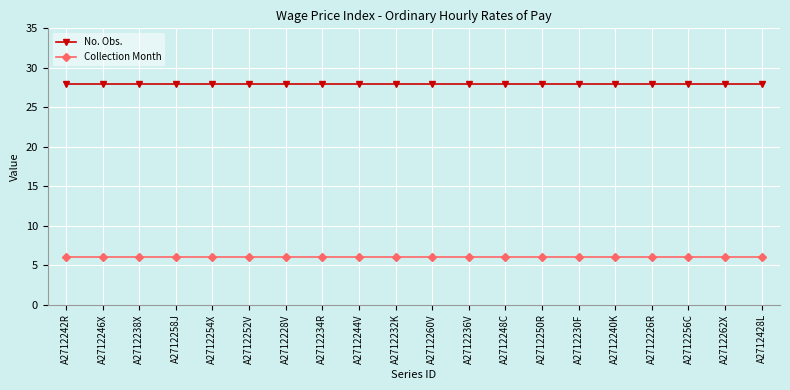

Reading left to right, list all the values displayed in this chart.

No. Obs.: A2712242R=28	A2712246X=28	A2712238X=28	A2712258J=28	A2712254X=28	A2712252V=28	A2712228V=28	A2712234R=28	A2712244V=28	A2712232K=28	A2712260V=28	A2712236V=28	A2712248C=28	A2712250R=28	A2712230F=28	A2712240K=28	A2712226R=28	A2712256C=28	A2712262X=28	A2712428L=28
Collection Month: A2712242R=6	A2712246X=6	A2712238X=6	A2712258J=6	A2712254X=6	A2712252V=6	A2712228V=6	A2712234R=6	A2712244V=6	A2712232K=6	A2712260V=6	A2712236V=6	A2712248C=6	A2712250R=6	A2712230F=6	A2712240K=6	A2712226R=6	A2712256C=6	A2712262X=6	A2712428L=6